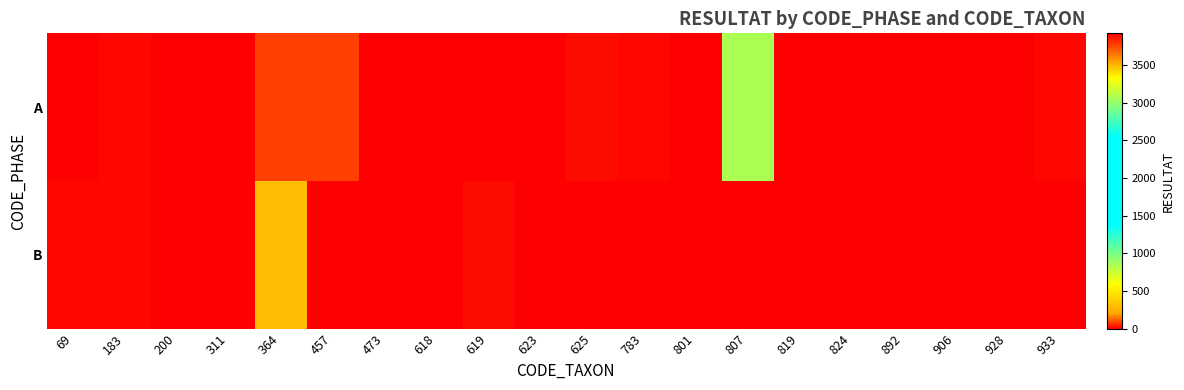

Between 892 and 906, which is larger?

892